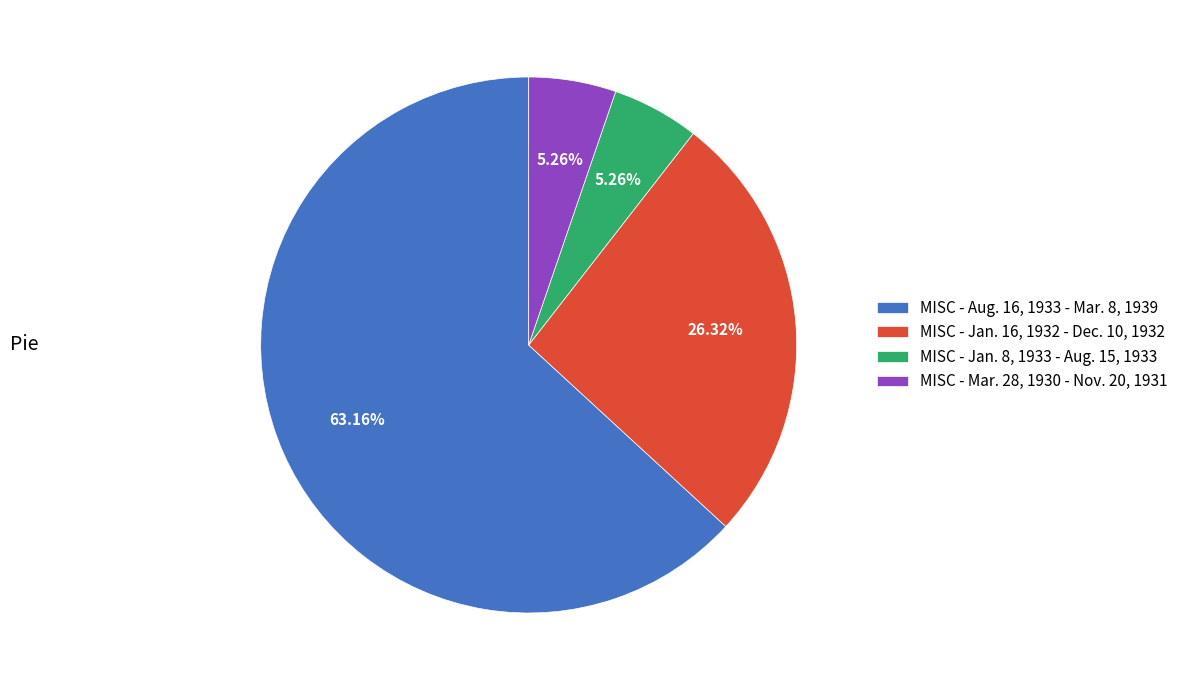

Combined, do MISC - Jan. 8, 1933 - Aug. 15, 1933 and MISC - Aug. 16, 1933 - Mar. 8, 1939 account for over 50%?

Yes